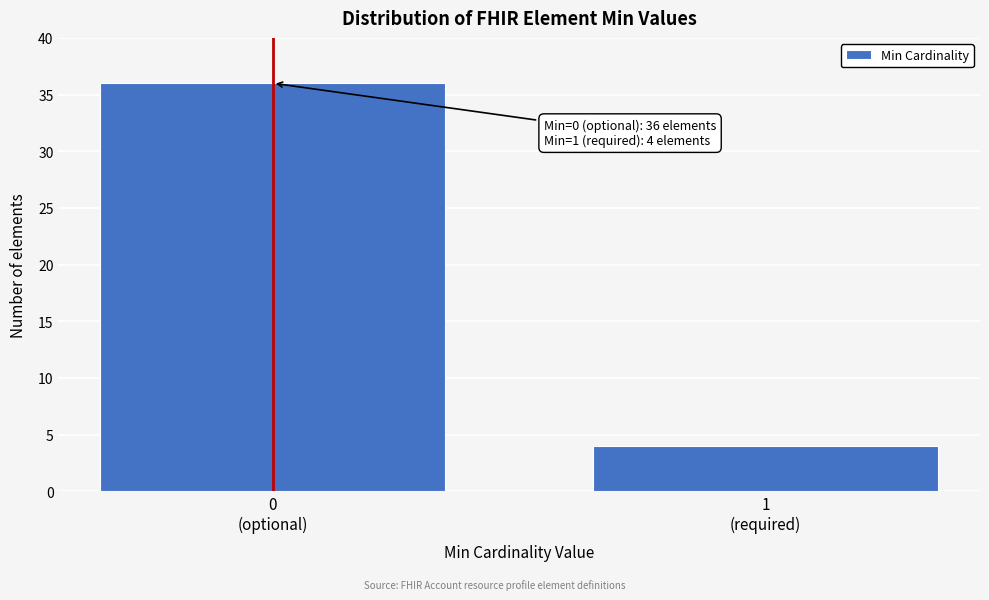

Reading right to left, list all the values displayed in this chart.

4	36